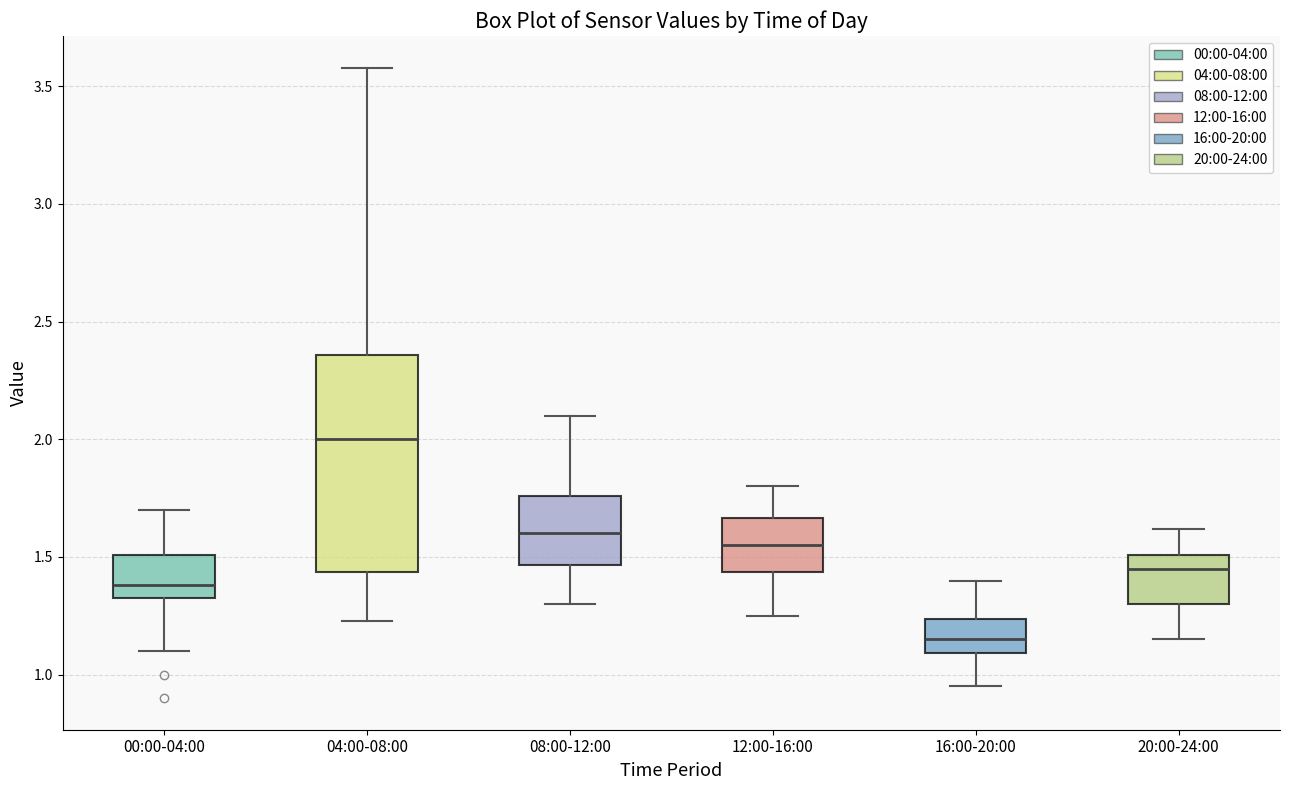

Which box is the tallest, from its lower edge to its upper edge?

04:00-08:00